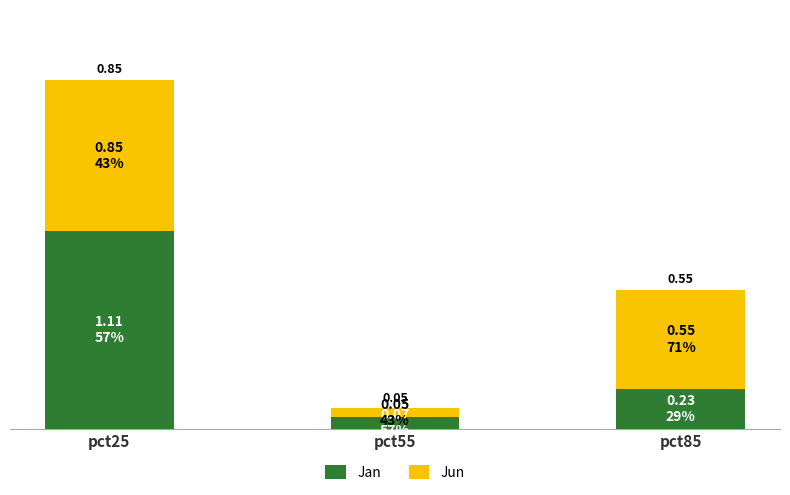

At which category is the sum across all series the highest?

pct25